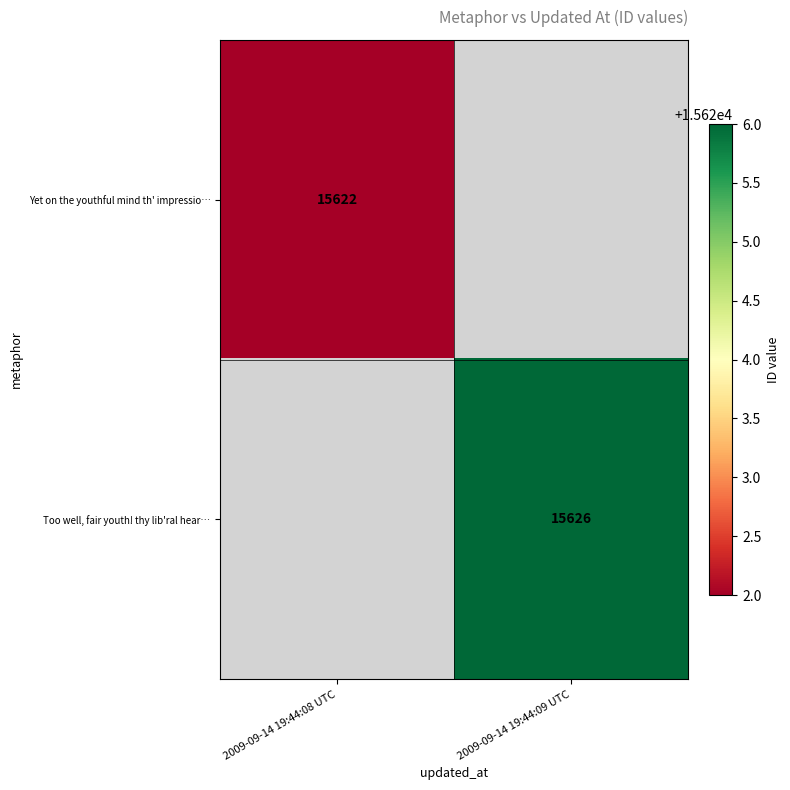

True or false: Too well, fair youth! thy lib'ral hear… has a value of 21312 at 2009-09-14 19:44:09 UTC.

False